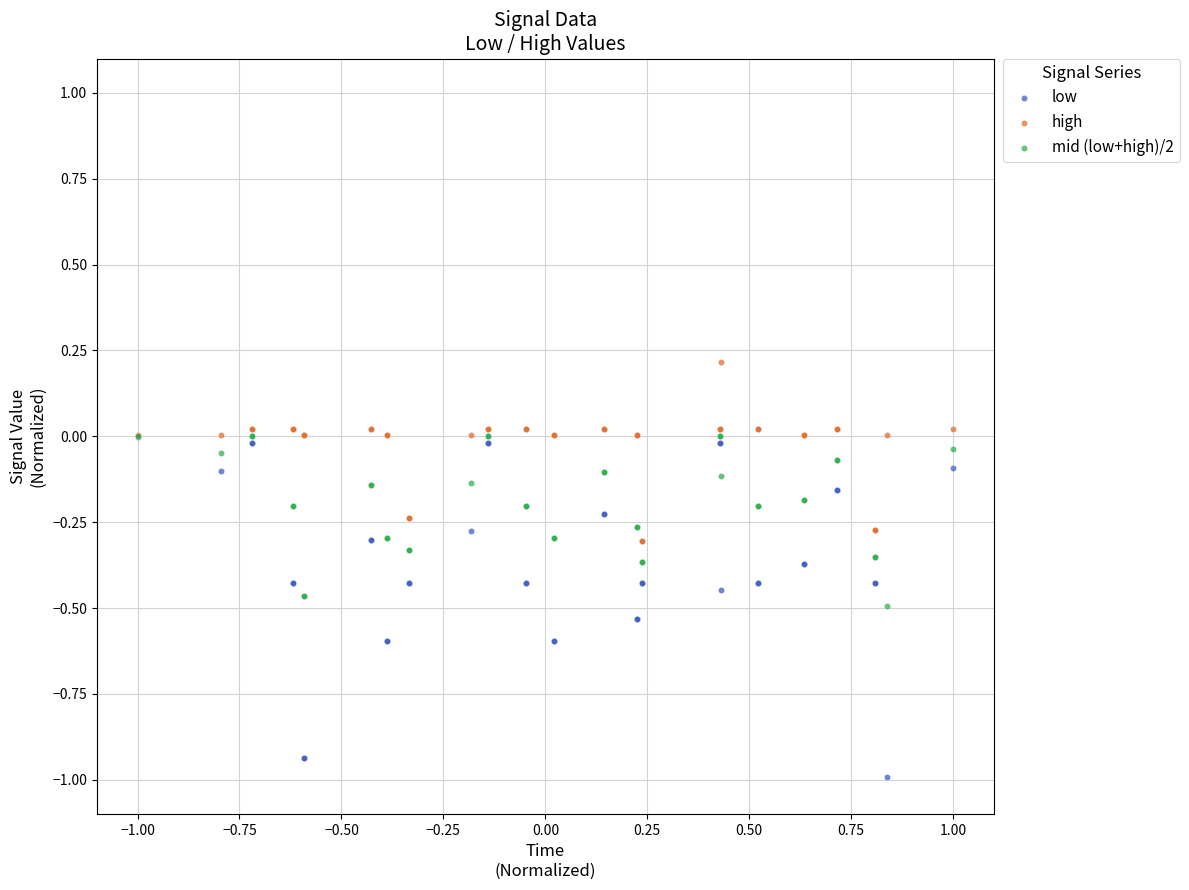

What are all the series names shown in the legend?

low, high, mid (low+high)/2